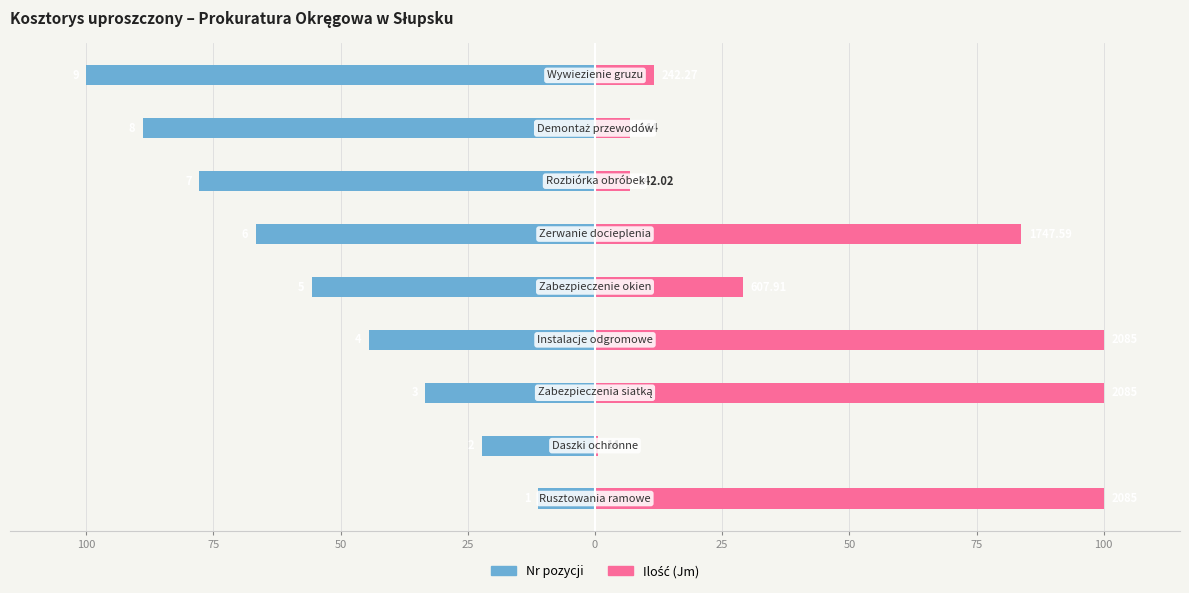

Count the number of categories in the chart.

9